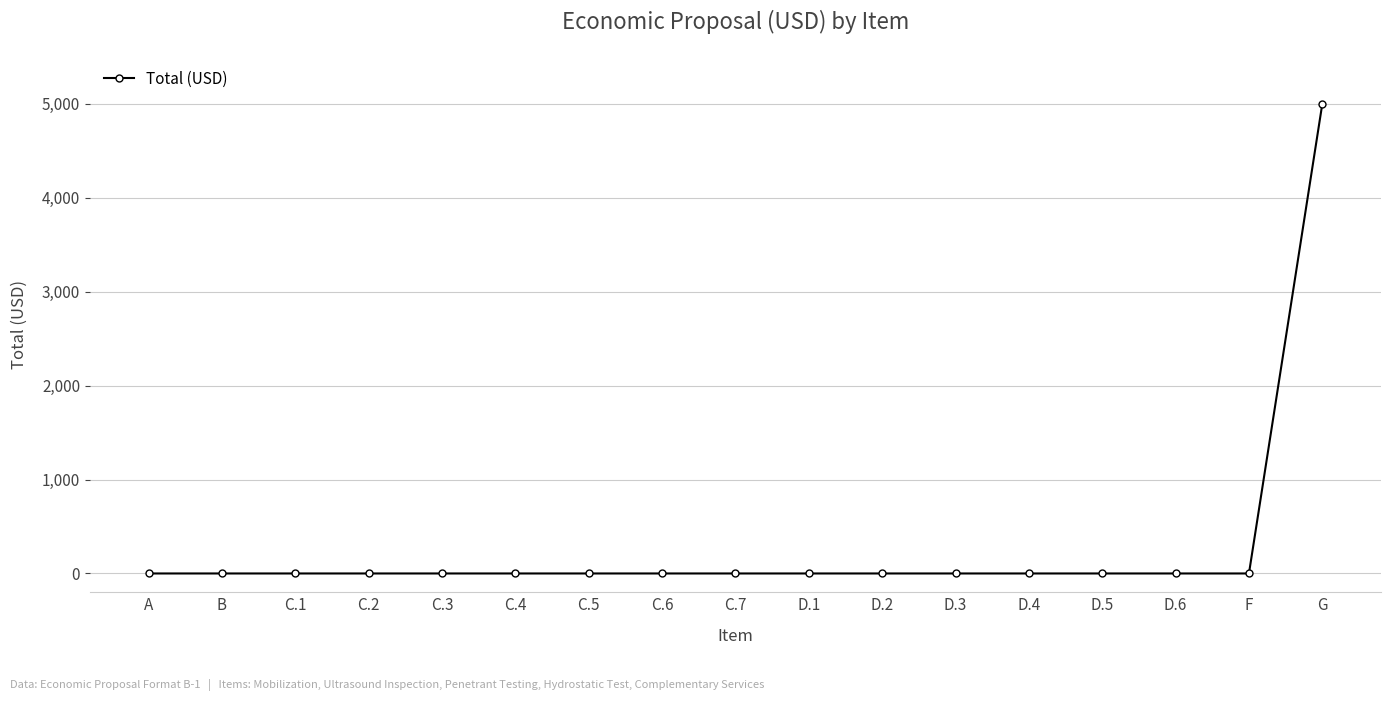

Count the number of categories in the chart.

17